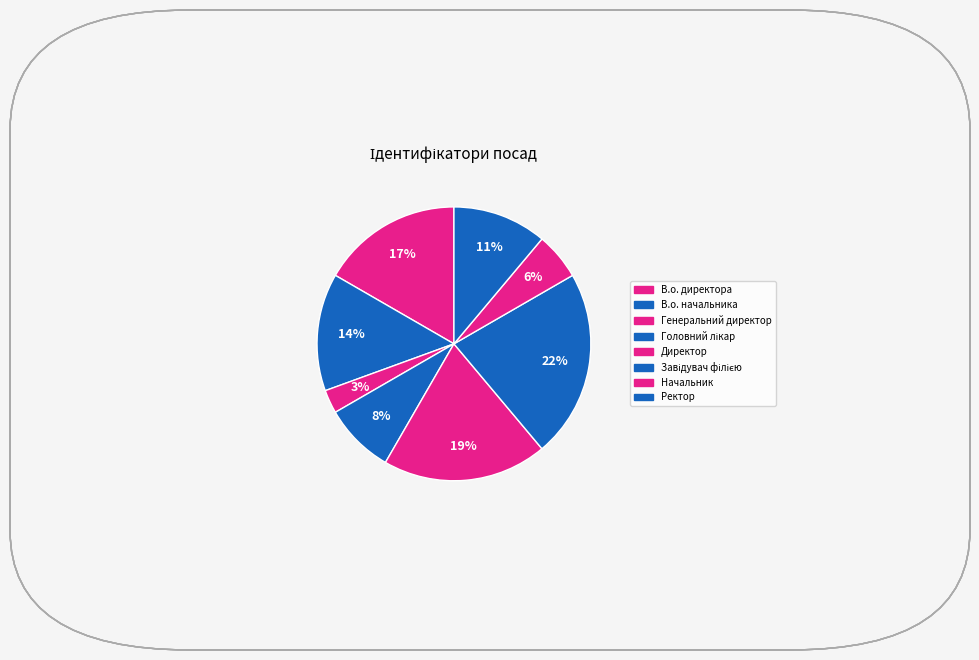

Is there any slice that represents more than half of the pie?

No